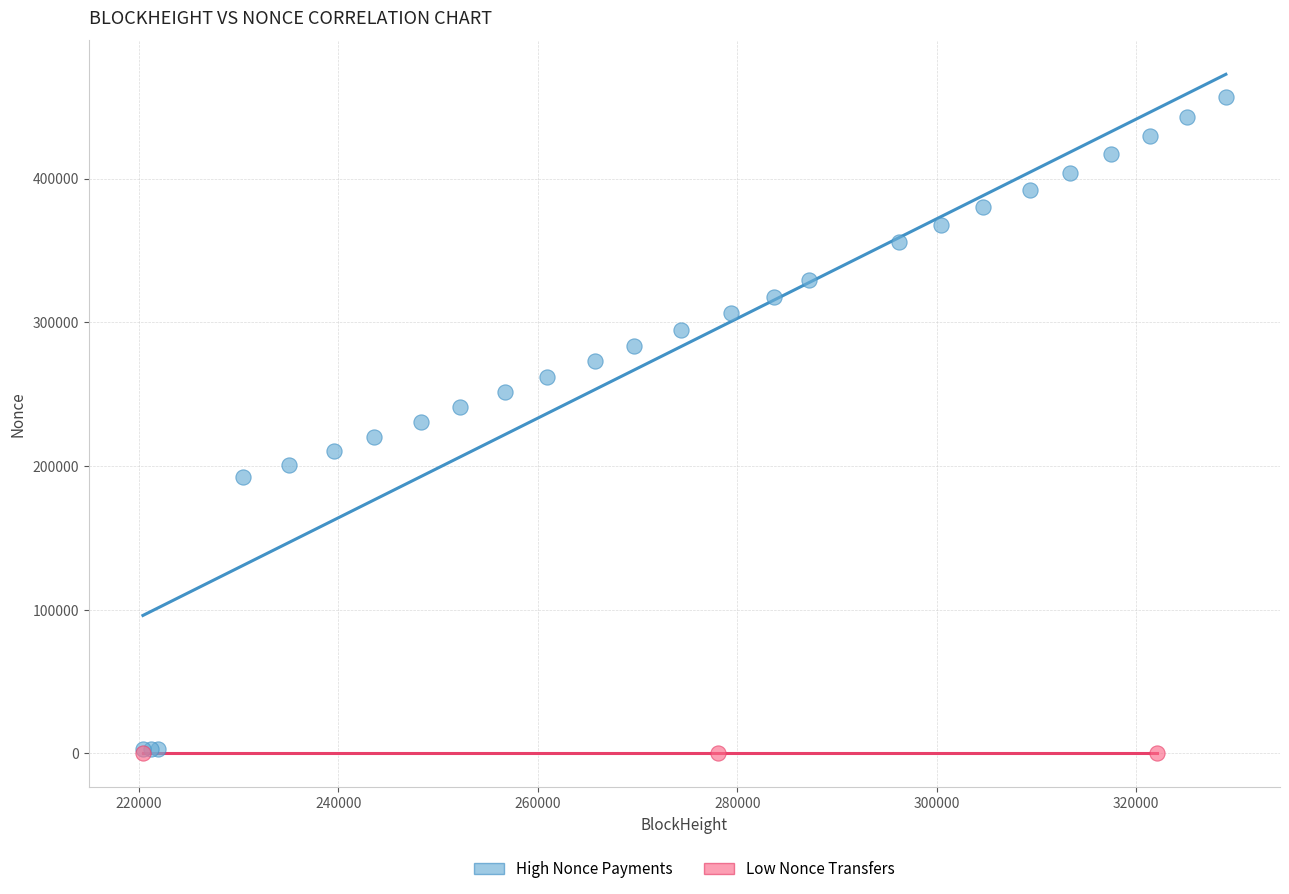

Which series has the widest spread of Y values?

High Nonce Payments